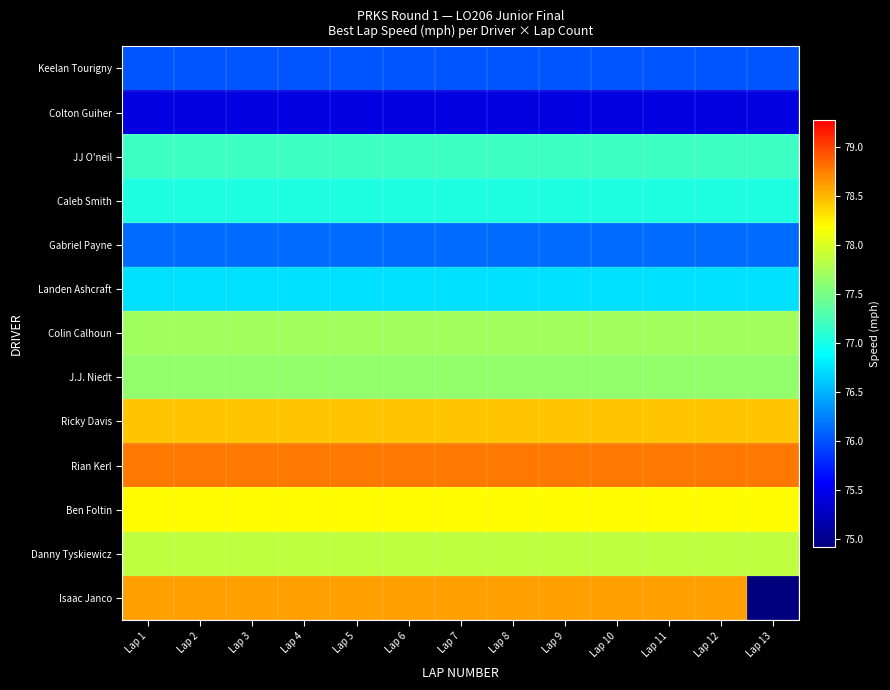

Which label corresponds to the largest value in the chart?

Lap 1